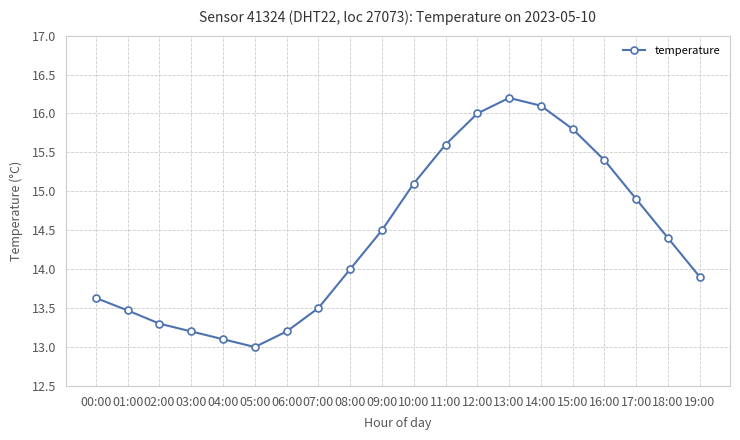

Reading right to left, transcribe all the data shown in this chart.

13.9	14.4	14.9	15.4	15.8	16.1	16.2	16.0	15.6	15.1	14.5	14.0	13.5	13.2	13.0	13.1	13.2	13.3	13.5	13.6